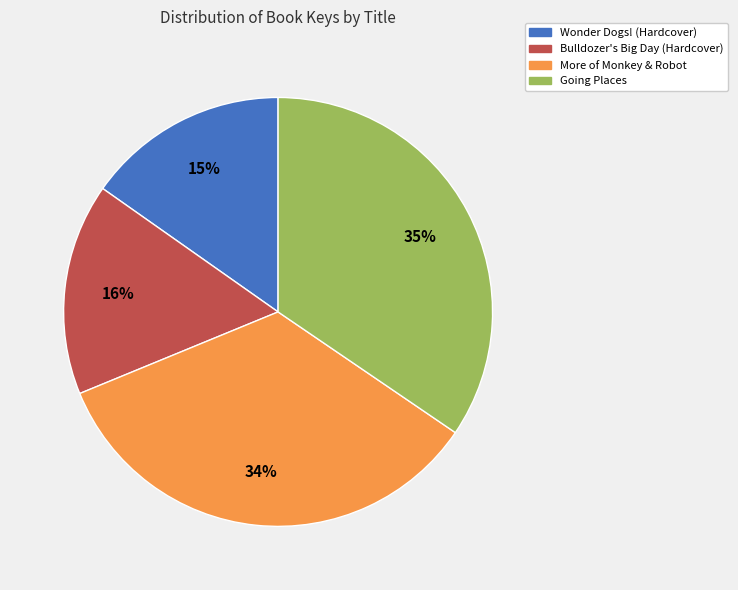

Approximately how many times larger is the value at Bulldozer's Big Day (Hardcover) compared to More of Monkey & Robot?

0.5